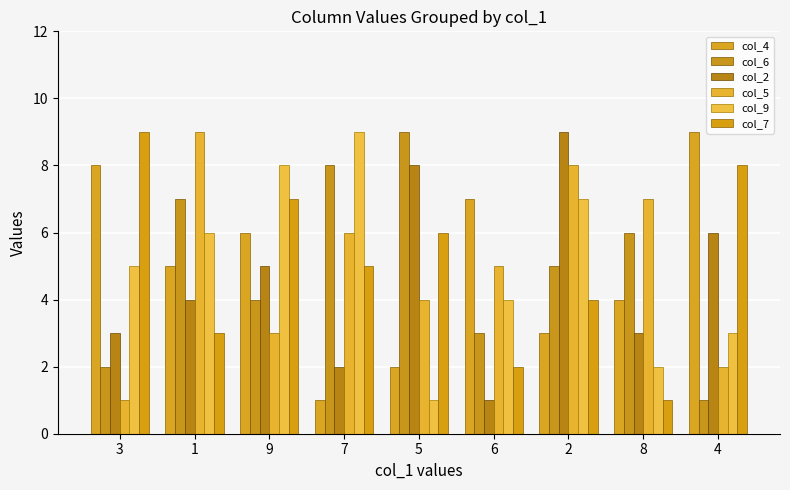

What is the value of the col_7 bar at the 3rd from the left?

7